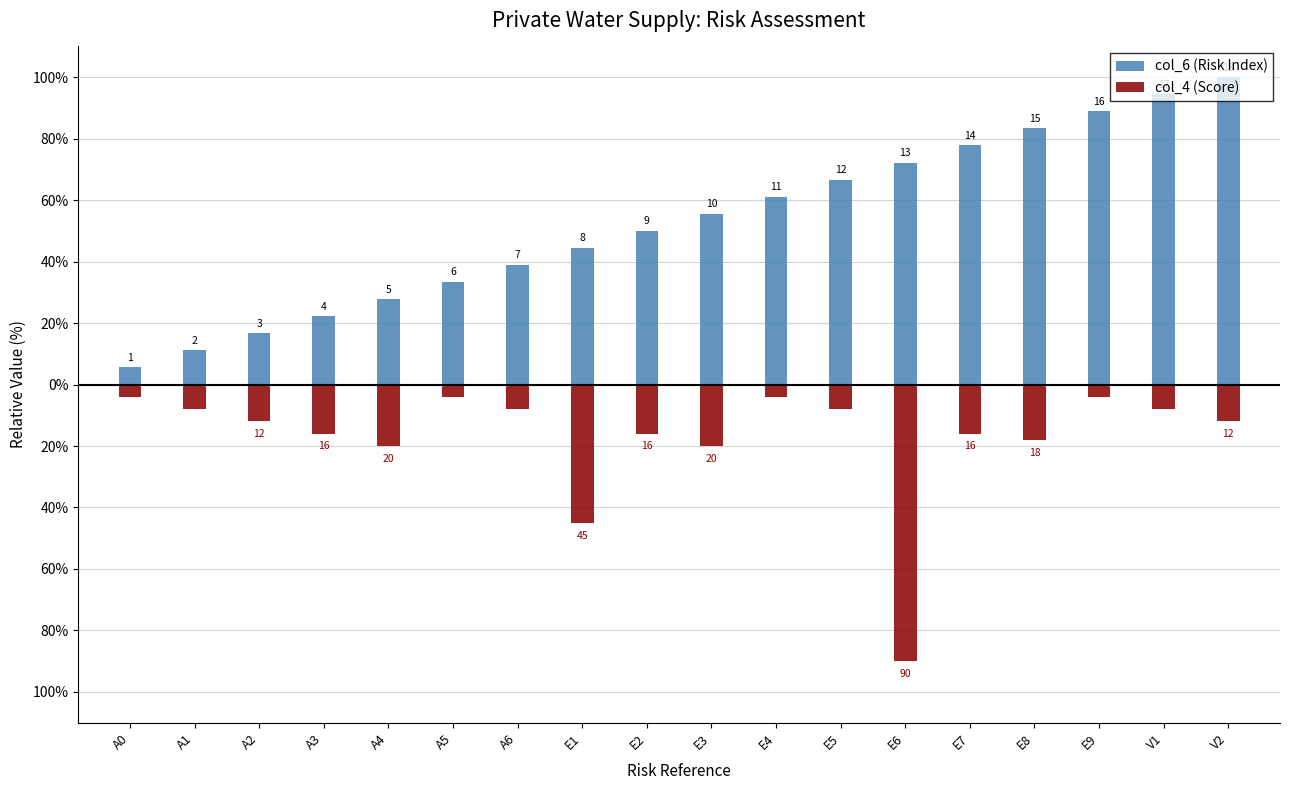

Which series has the largest total across all categories?

col_6 (Risk Index)